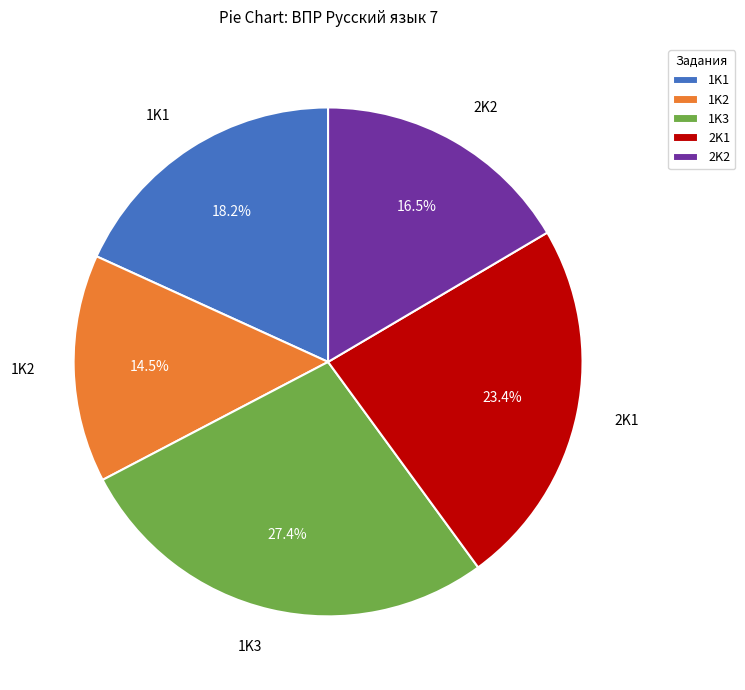

Is the sum of 1K2 and 1K1 greater than half?

No